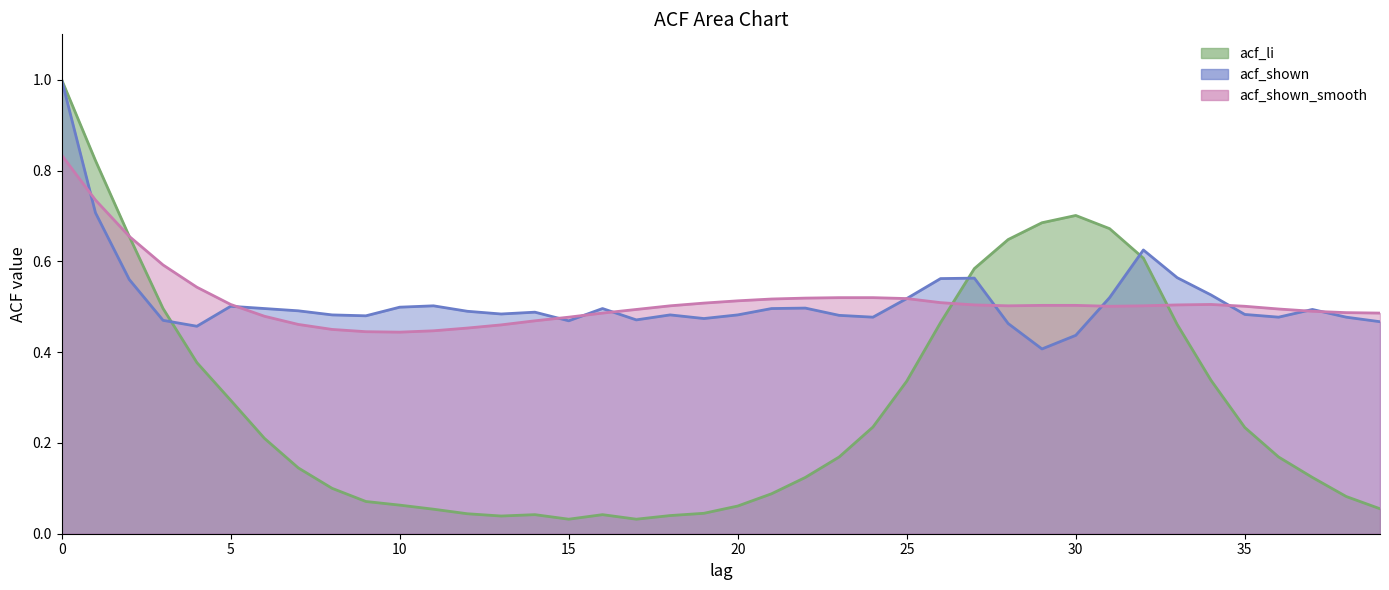

Reading right to left, extract all data points from this chart.

acf_li: 39=0.1	38=0.1	37=0.1	36=0.2	35=0.2	34=0.3	33=0.5	32=0.6	31=0.7	30=0.7	29=0.7	28=0.6	27=0.6	26=0.5	25=0.3	24=0.2	23=0.2	22=0.1	21=0.1	20=0.1	19=0.0	18=0.0	17=0.0	16=0.0	15=0.0	14=0.0	13=0.0	12=0.0	11=0.1	10=0.1	9=0.1	8=0.1	7=0.1	6=0.2	5=0.3	4=0.4	3=0.5	2=0.7	1=0.8	0=1.0
acf_shown: 39=0.5	38=0.5	37=0.5	36=0.5	35=0.5	34=0.5	33=0.6	32=0.6	31=0.5	30=0.4	29=0.4	28=0.5	27=0.6	26=0.6	25=0.5	24=0.5	23=0.5	22=0.5	21=0.5	20=0.5	19=0.5	18=0.5	17=0.5	16=0.5	15=0.5	14=0.5	13=0.5	12=0.5	11=0.5	10=0.5	9=0.5	8=0.5	7=0.5	6=0.5	5=0.5	4=0.5	3=0.5	2=0.6	1=0.7	0=1.0
acf_shown_smooth: 39=0.5	38=0.5	37=0.5	36=0.5	35=0.5	34=0.5	33=0.5	32=0.5	31=0.5	30=0.5	29=0.5	28=0.5	27=0.5	26=0.5	25=0.5	24=0.5	23=0.5	22=0.5	21=0.5	20=0.5	19=0.5	18=0.5	17=0.5	16=0.5	15=0.5	14=0.5	13=0.5	12=0.5	11=0.4	10=0.4	9=0.4	8=0.5	7=0.5	6=0.5	5=0.5	4=0.5	3=0.6	2=0.7	1=0.7	0=0.8